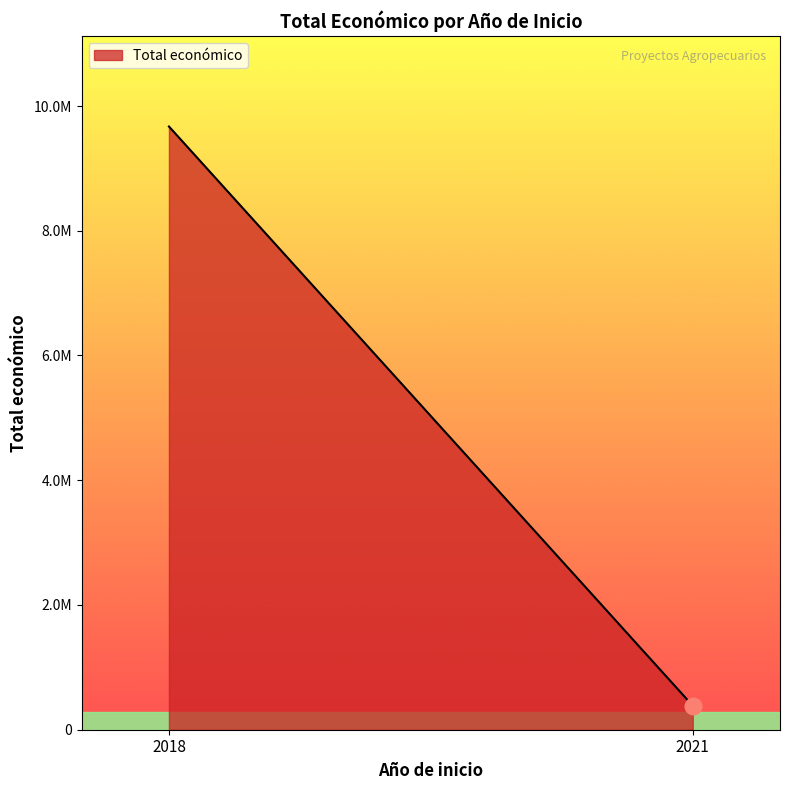

List the labels in order of value, smallest first.

2021, 2018